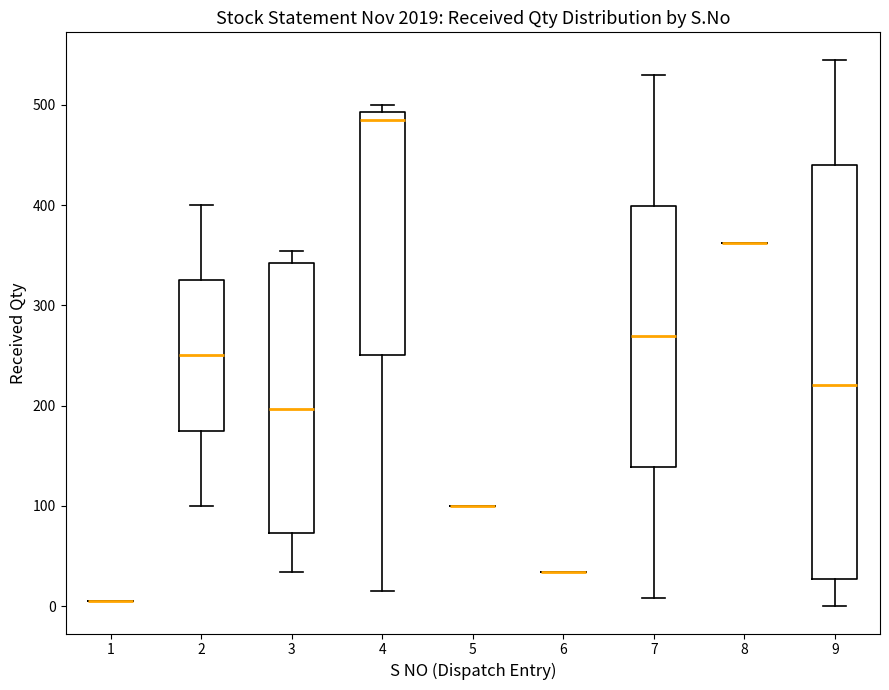

Reading left to right, transcribe this box plot: for each box, give where its median line is, the range the box spans, and where its two whiskers end, as read against the y-axis. The values are not printed on the chart, so give them approximately, as read against the axis.

1: box collapsed to a line at 10, whiskers 10 to 10
2: median 250, box 180 to 330, whiskers 100 to 400
3: median 200, box 70 to 340, whiskers 30 to 350
4: median 490 (just below the box's upper edge), box 250 to 490, whiskers 20 to 500
5: box collapsed to a line at 100, whiskers 100 to 100
6: box collapsed to a line at 30, whiskers 30 to 30
7: median 270, box 140 to 400, whiskers 10 to 530
8: box collapsed to a line at 360, whiskers 360 to 360
9: median 220, box 30 to 440, whiskers 0 to 550